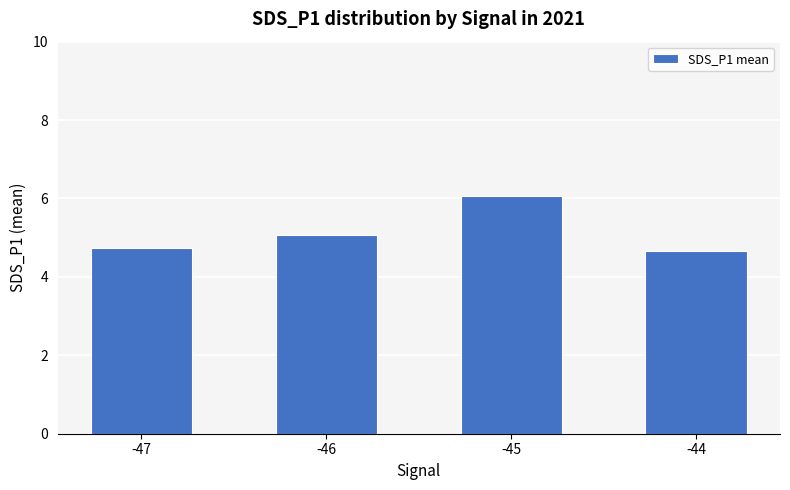

Read the value at -45.

6.1